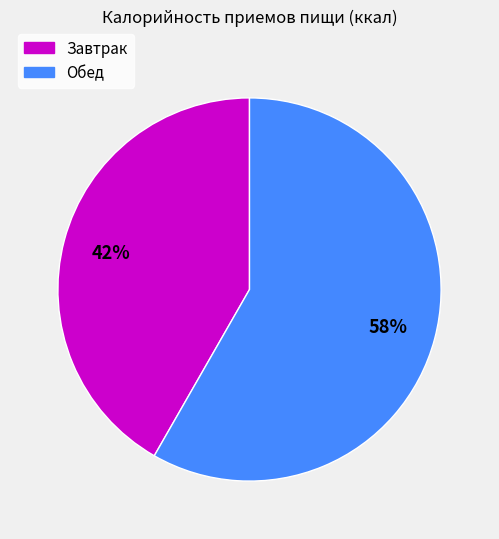

Is Завтрак the majority of the pie?

No